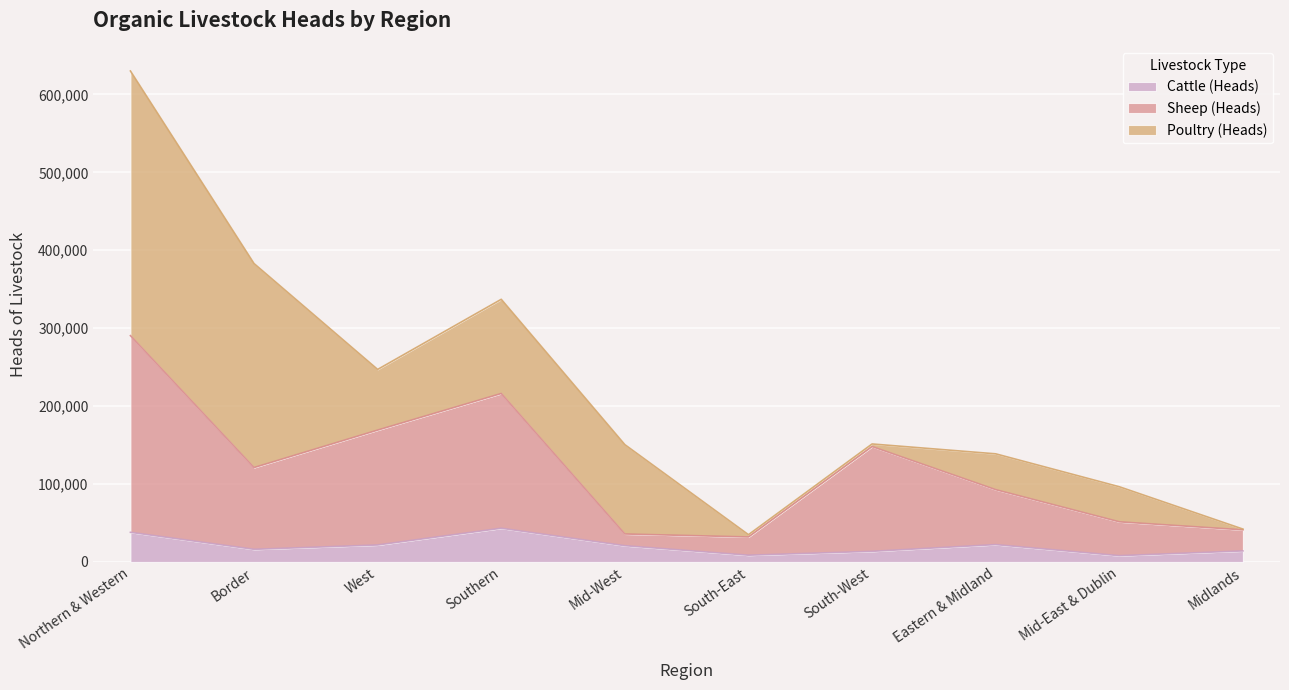

At which category is the sum across all series the highest?

Northern & Western